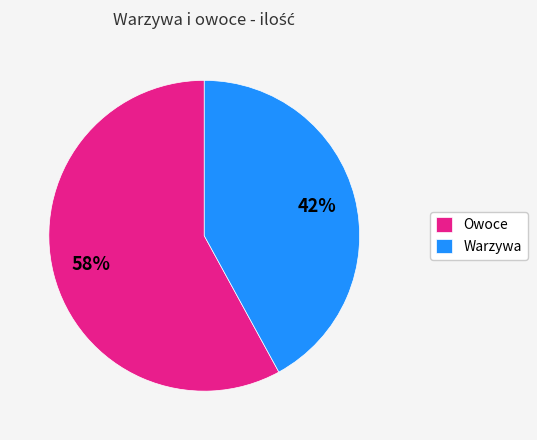

Is there any slice that represents more than half of the pie?

Yes